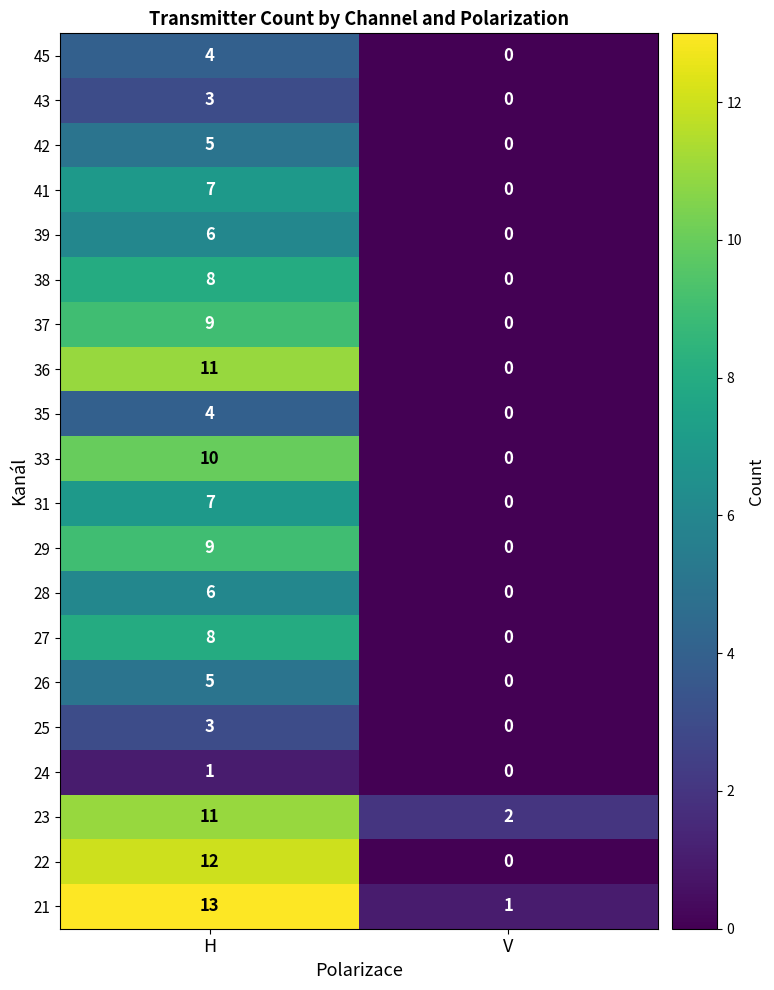

List the labels in order of 23 value, smallest first.

V, H